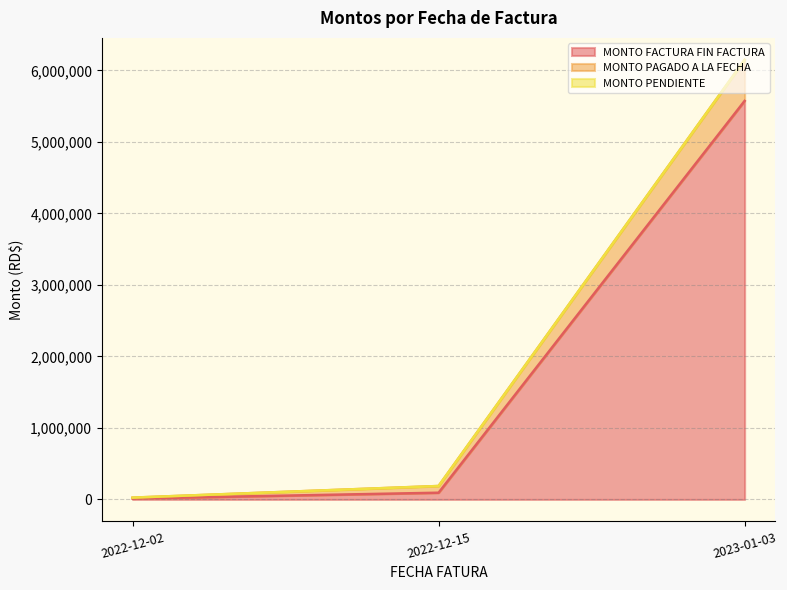

Where is MONTO PAGADO A LA FECHA nearest to the value 286250?

2022-12-15